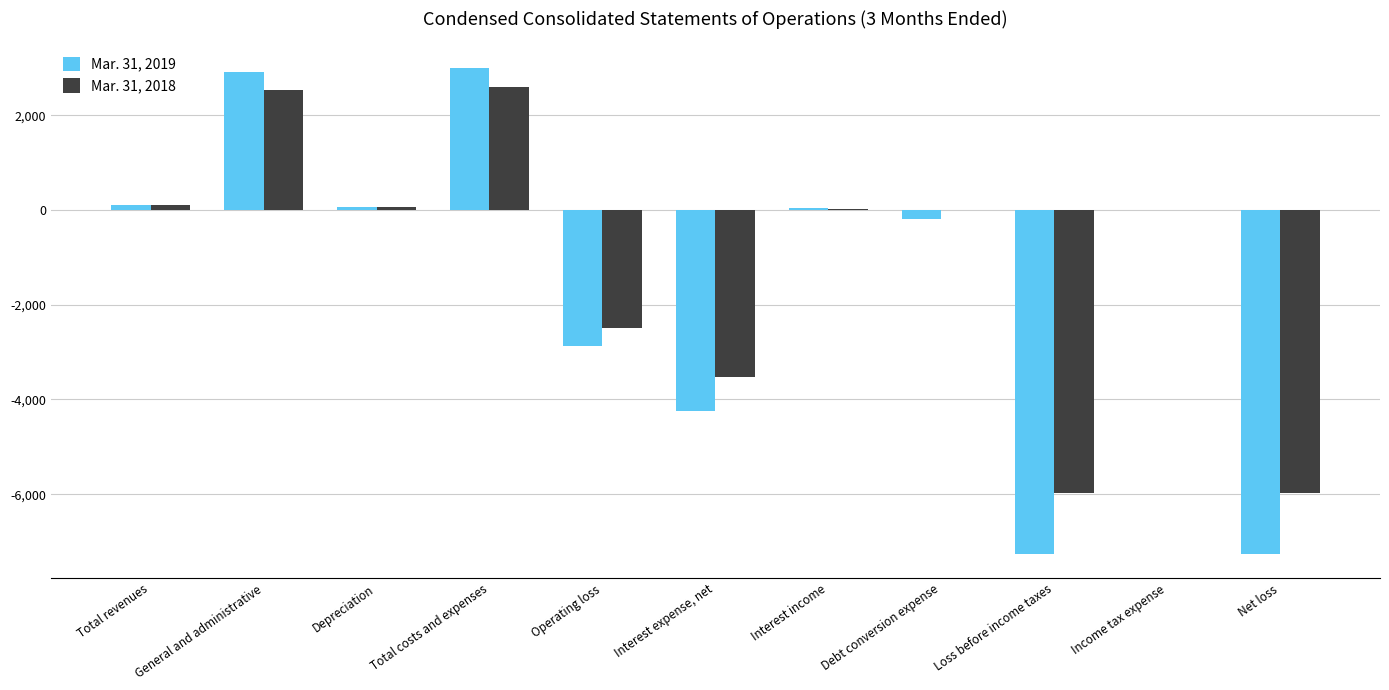

What is the highest value of the Mar. 31, 2018 series?

2594